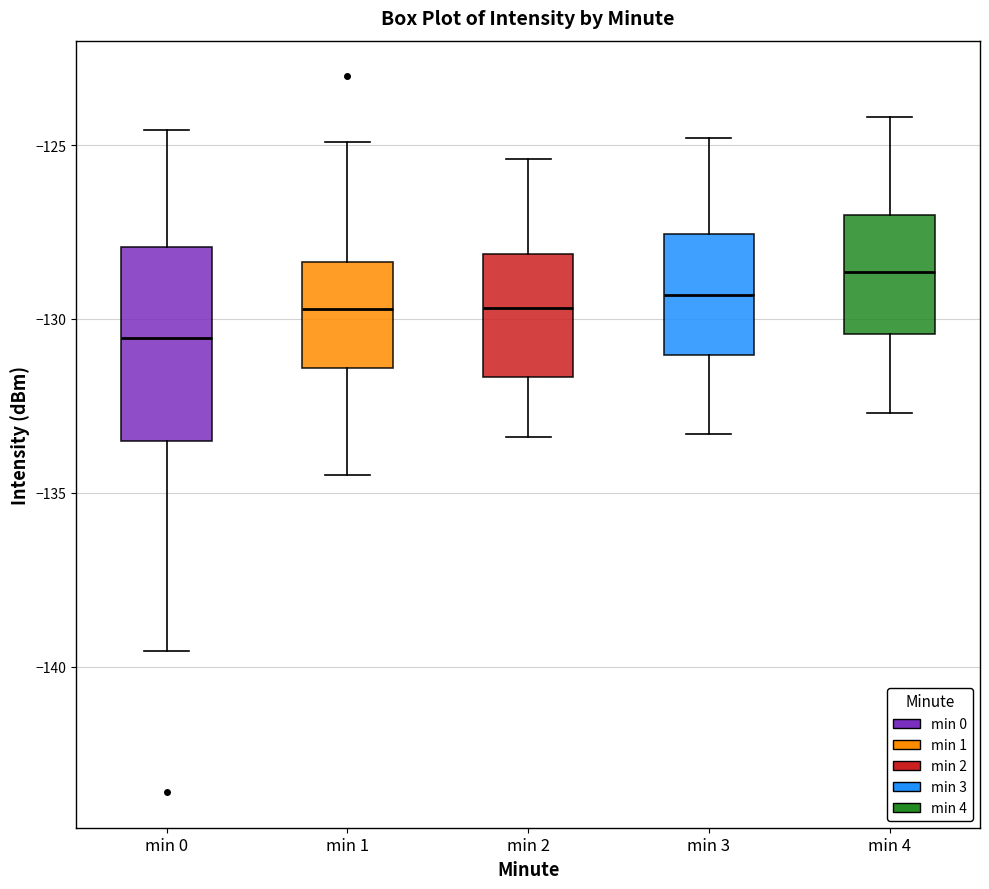

Reading left to right, read every box against the y-axis: the position of its median line, the range the box covers, and the ends of its whiskers. The values are not printed on the chart, so give them approximately, as read against the axis.

min 0: median -130.5, box -133.5 to -128.0, whiskers -139.5 to -124.5
min 1: median -129.5, box -131.5 to -128.5, whiskers -134.5 to -125.0
min 2: median -129.5, box -131.5 to -128.0, whiskers -133.5 to -125.5
min 3: median -129.5, box -131.0 to -127.5, whiskers -133.5 to -125.0
min 4: median -128.5, box -130.5 to -127.0, whiskers -132.5 to -124.0